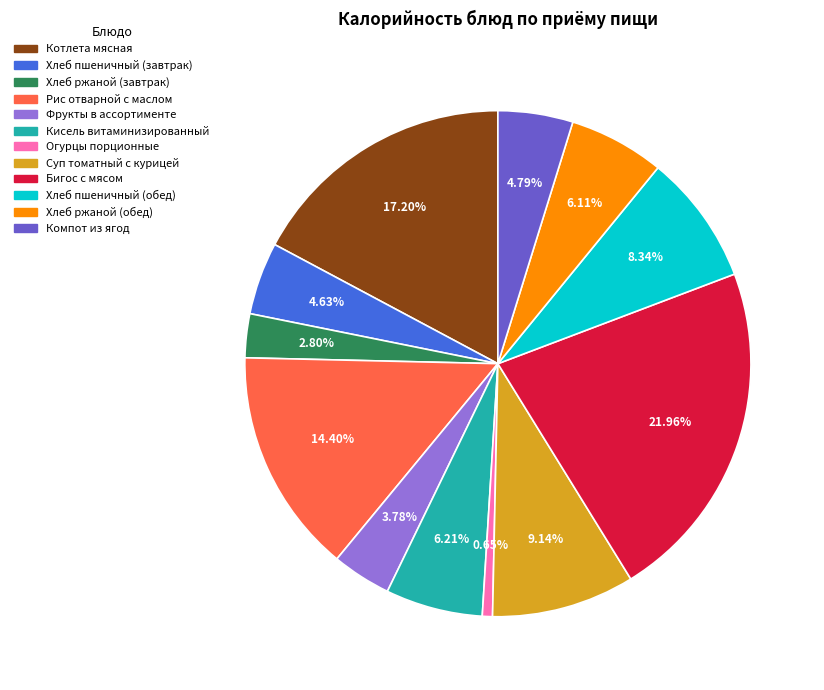

What percentage is the Бигос с мясом slice, to the nearest percent?

22%